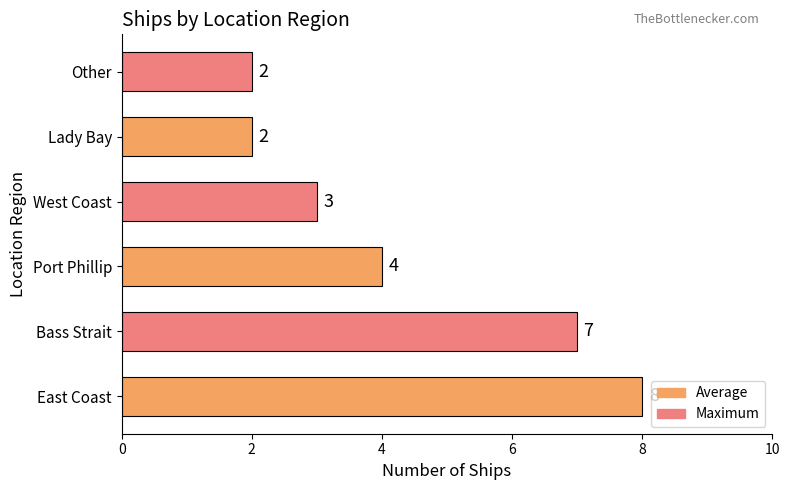

What is the greatest value displayed?

8